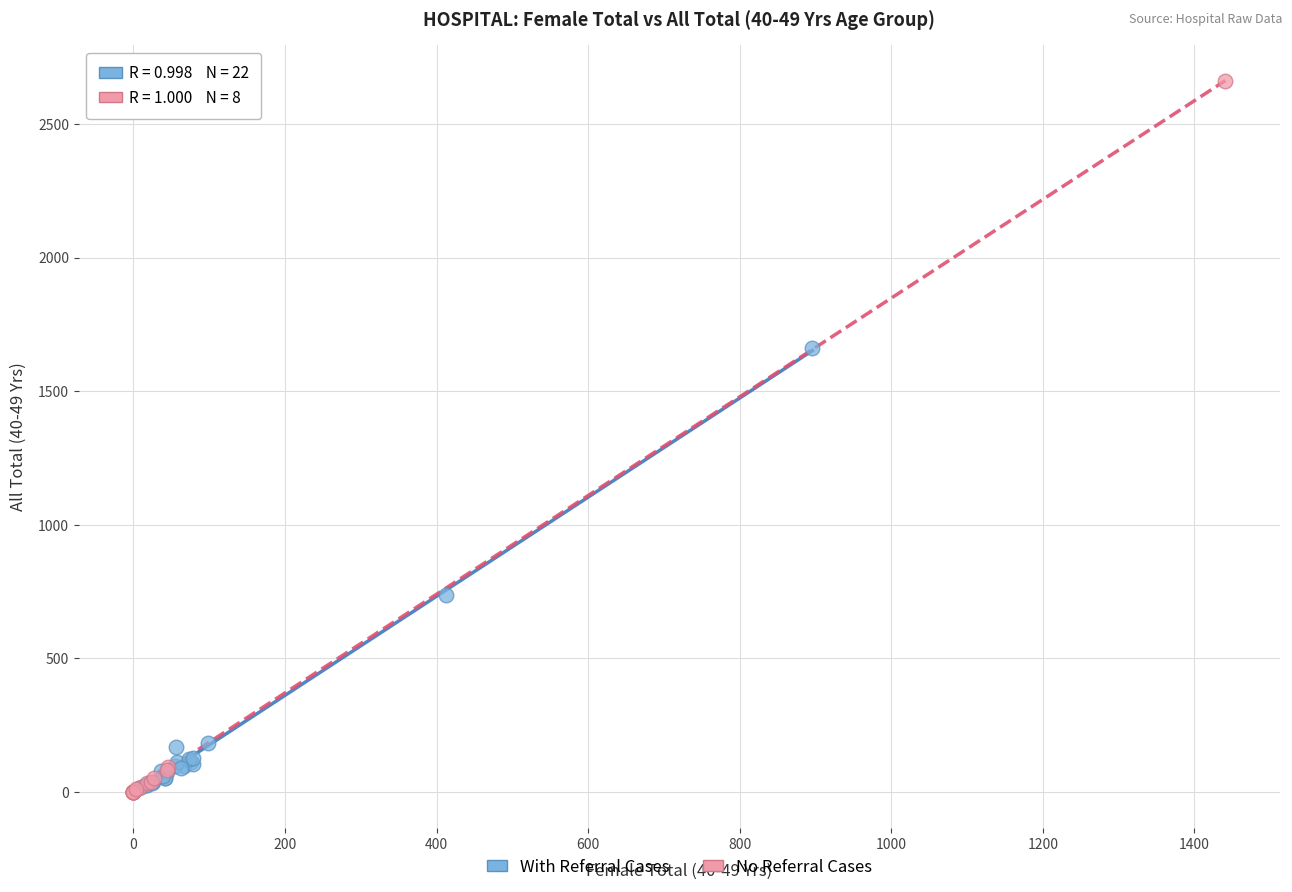

Which series has the widest spread of Y values?

No Referral Cases